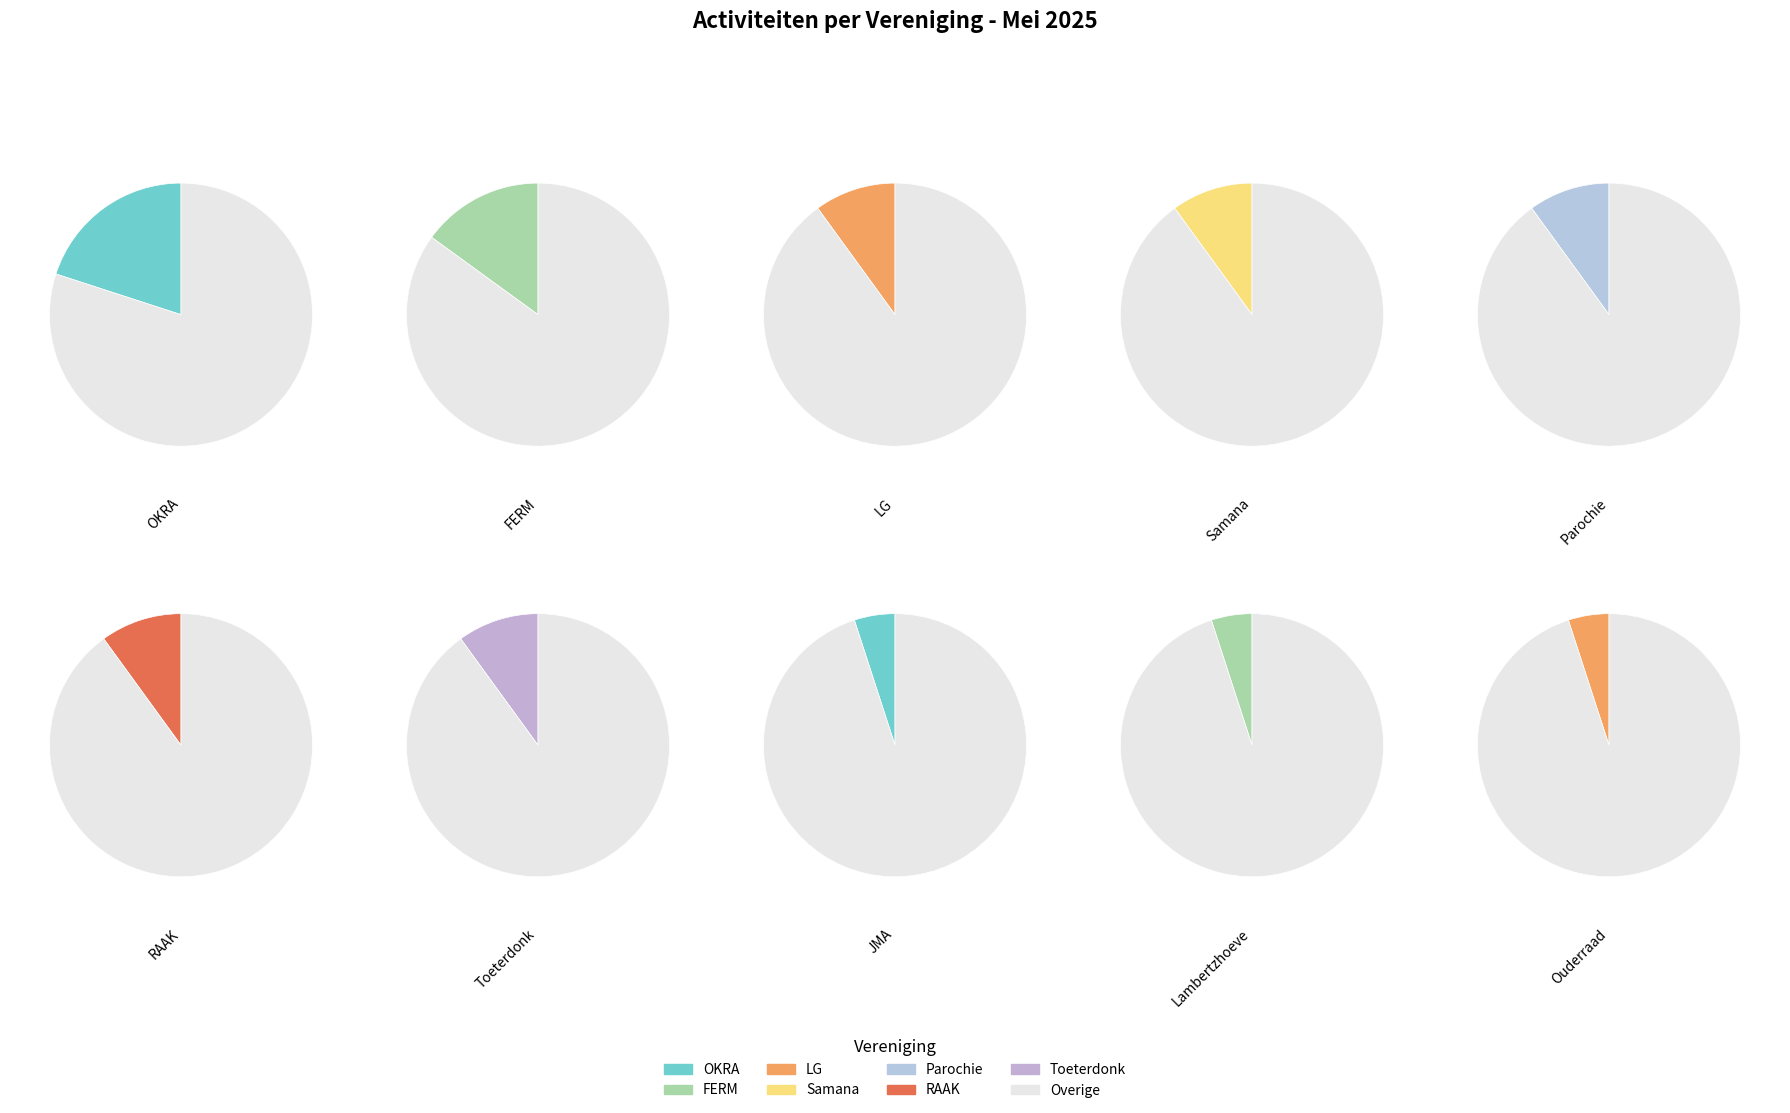

Approximately how many times larger is the value at LG compared to JMA?

2.0